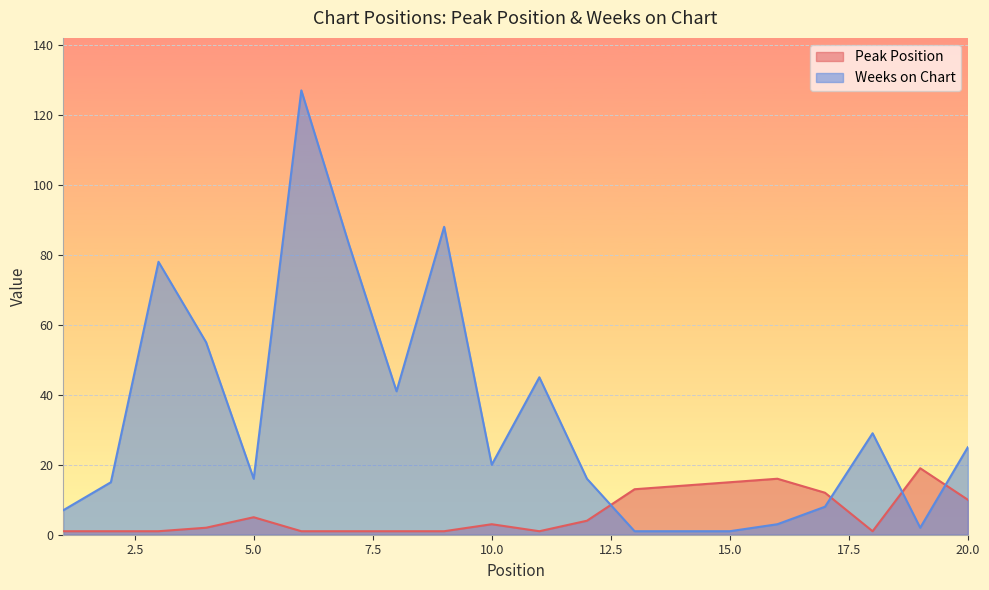

Which series has the widest spread of values?

Weeks on Chart